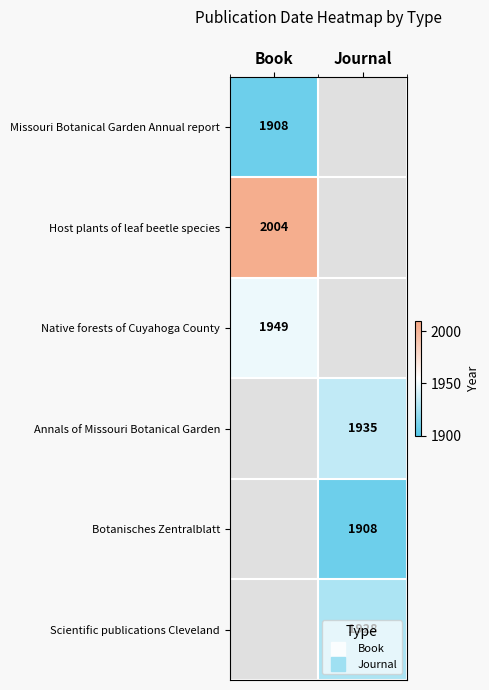

At how many categories does at least one series exceed 1928?

2